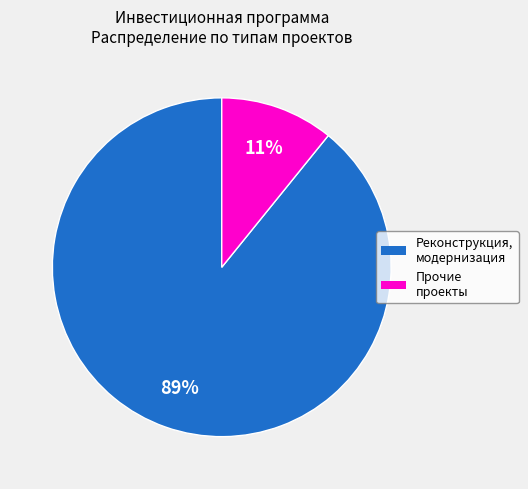

To the nearest percent, what is the average slice percentage?

50%